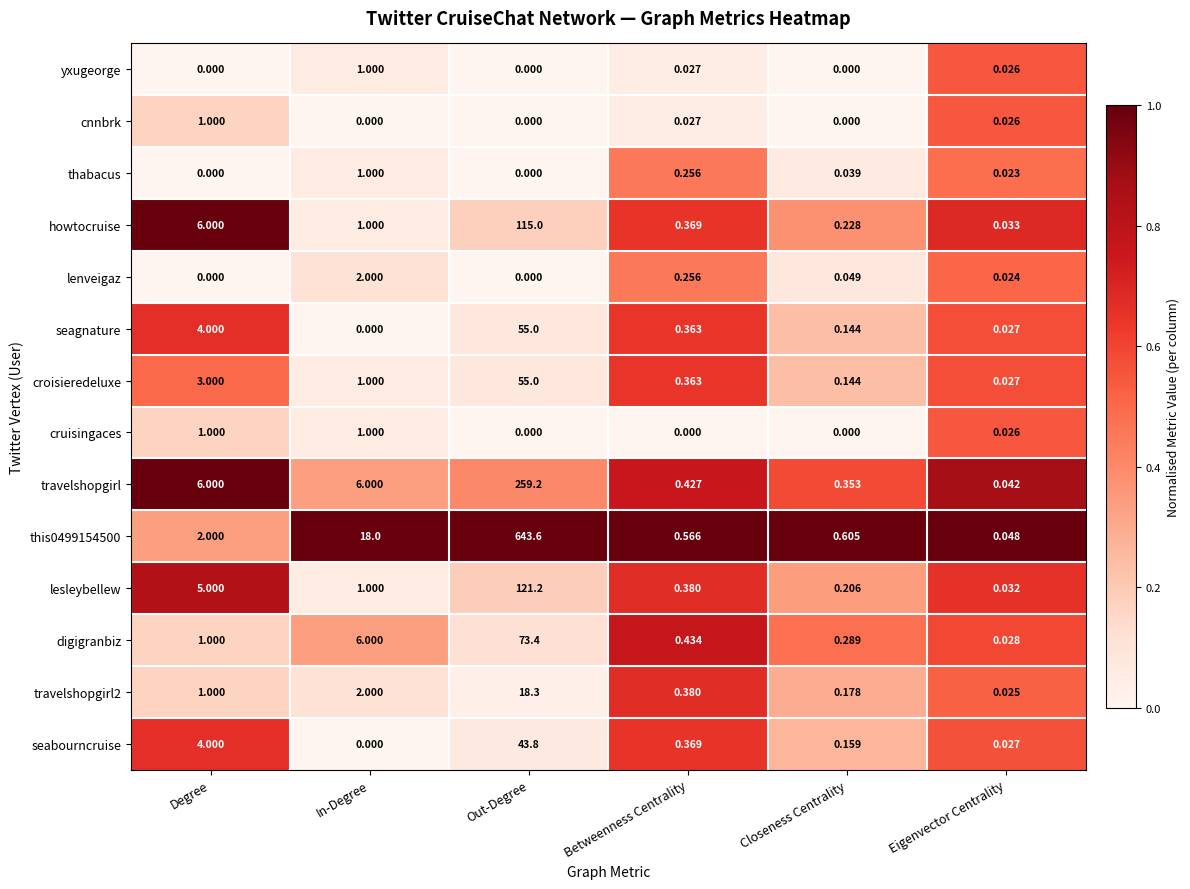

At which label is this0499154500 closest to 321?

In-Degree